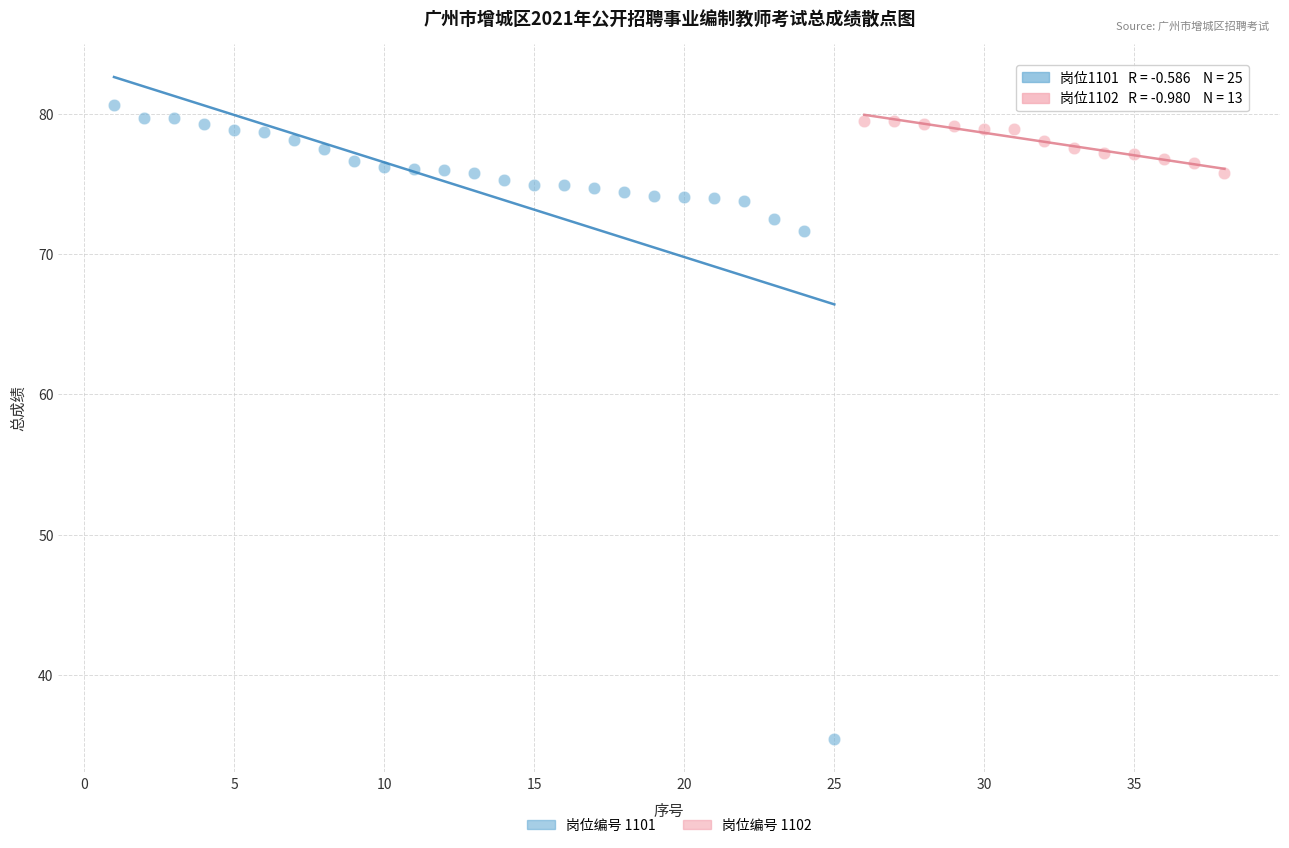

Which series has the largest Y range (max minus min)?

岗位编号 1101